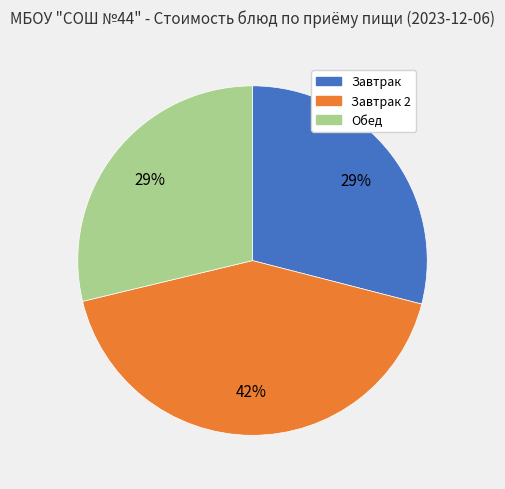

Is there any slice that represents more than half of the pie?

No